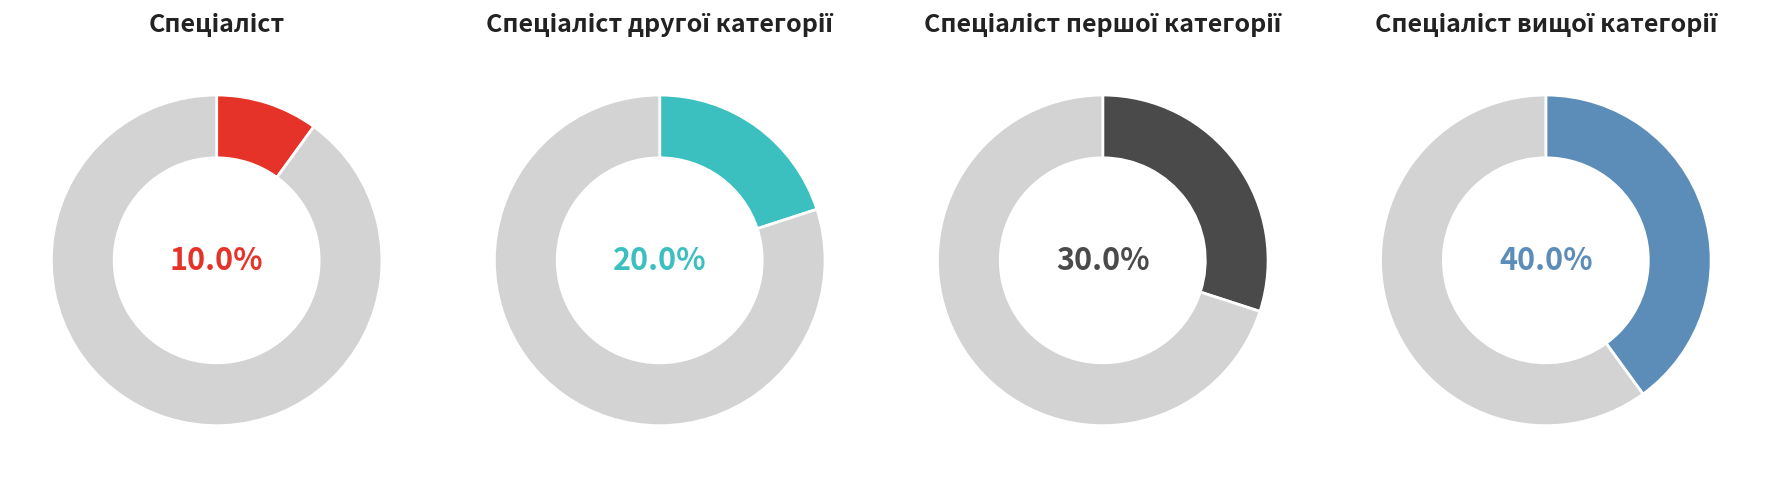

How many slices are in this pie chart?

4